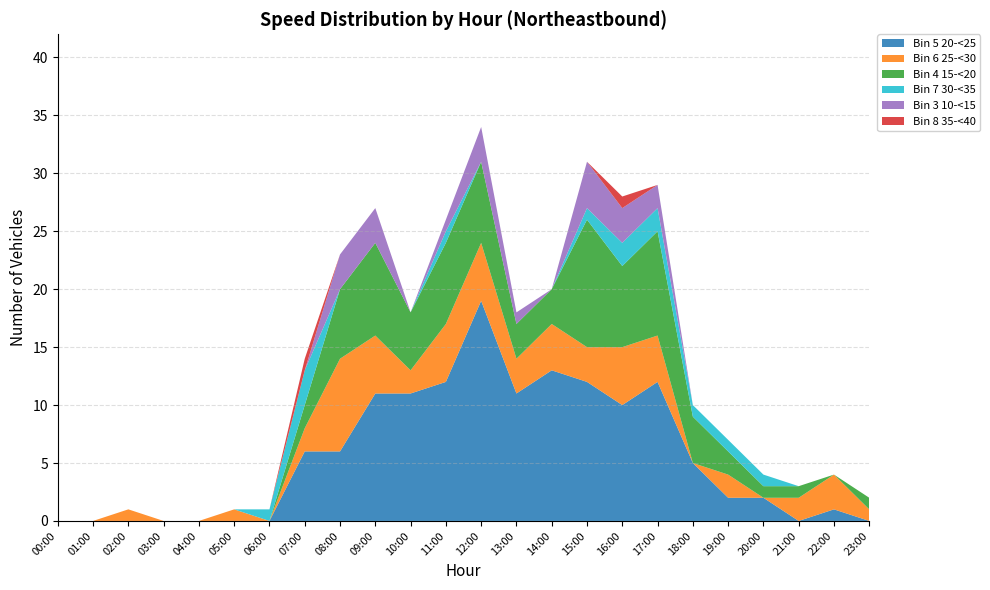

Reading left to right, list all the values displayed in this chart.

Bin 5 20-<25: 0	0	0	0	0	0	0	6	6	11	11	12	19	11	13	12	10	12	5	2	2	0	1	0
Bin 6 25-<30: 0	0	1	0	0	1	0	2	8	5	2	5	5	3	4	3	5	4	0	2	0	2	3	1
Bin 4 15-<20: 0	0	0	0	0	0	0	2	6	8	5	7	7	3	3	11	7	9	4	2	1	1	0	1
Bin 7 30-<35: 0	0	0	0	0	0	1	3	0	0	0	1	0	0	0	1	2	2	1	1	1	0	0	0
Bin 3 10-<15: 0	0	0	0	0	0	0	0	3	3	0	1	3	1	0	4	3	2	0	0	0	0	0	0
Bin 8 35-<40: 0	0	0	0	0	0	0	1	0	0	0	0	0	0	0	0	1	0	0	0	0	0	0	0